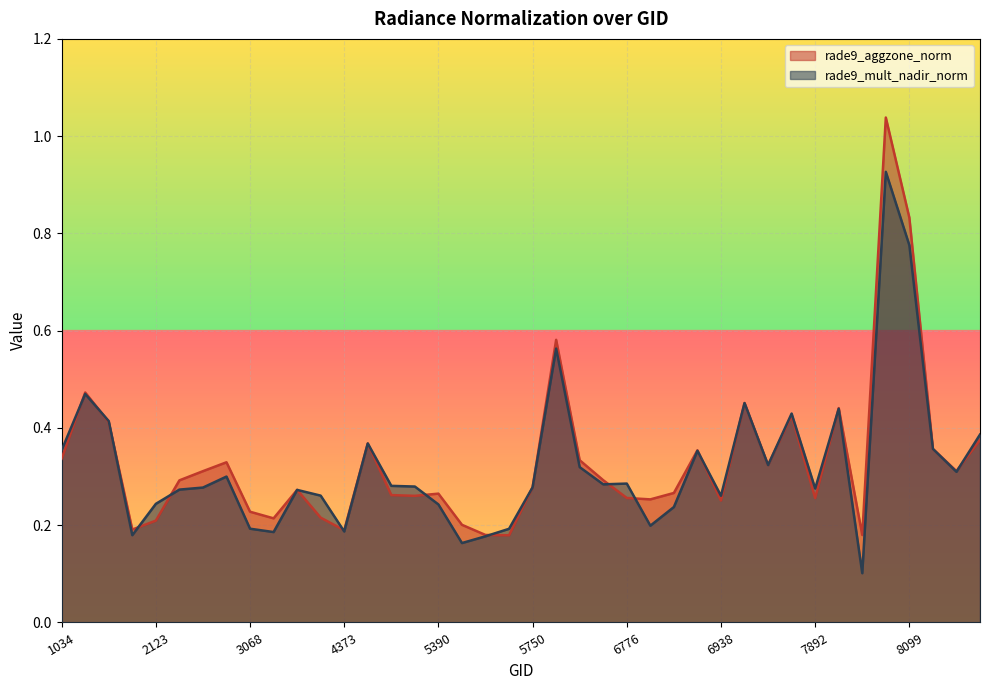

What is the difference between the rade9_aggzone_norm values at 8063 and 1079?

0.6